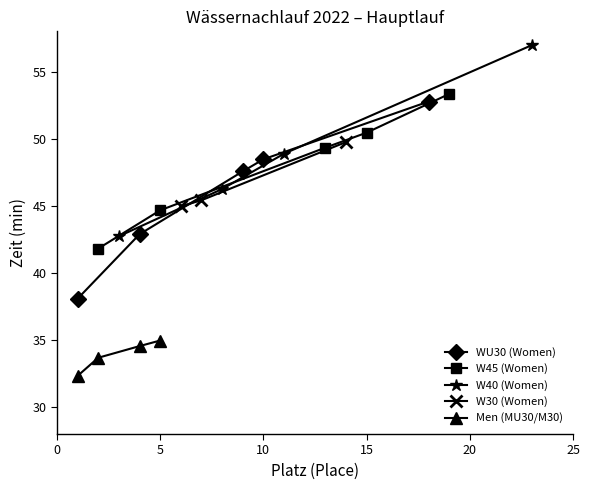

True or false: WU30 (Women) has more than 0 points higher than both neighbors.

False